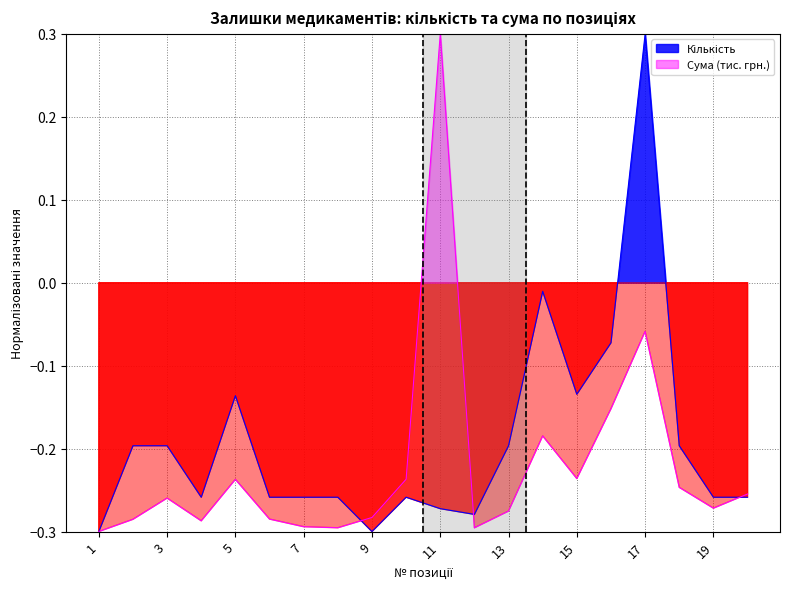

Is the value of Сума (тис.) at 10 greater than the value of Кількість at 3?

No